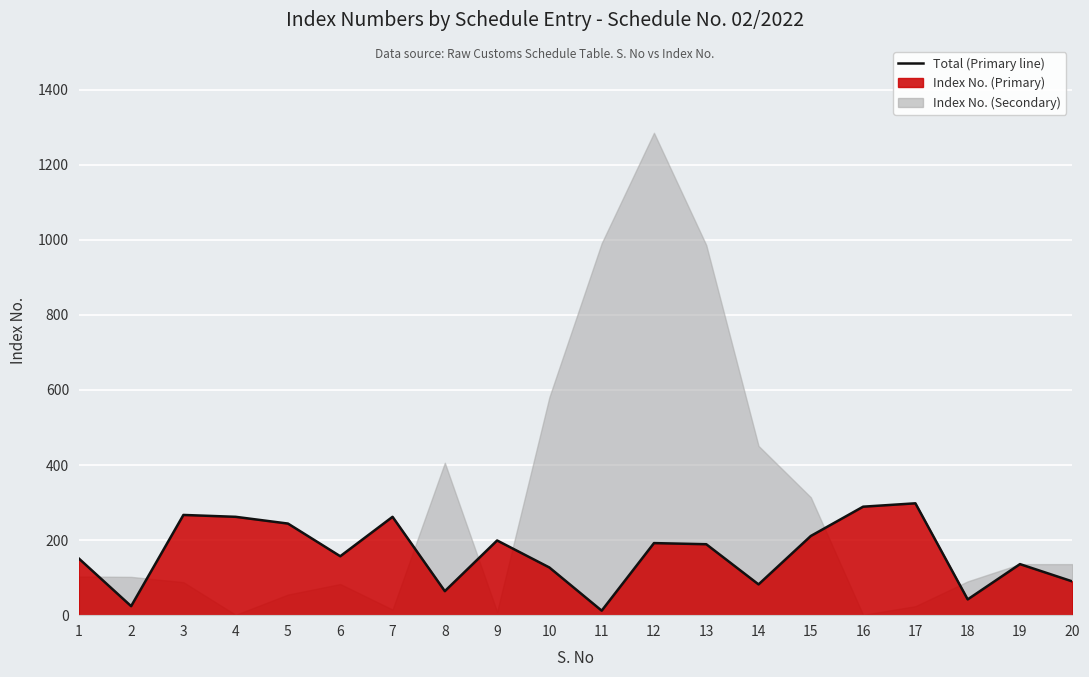

What is the sum of the values at 7 and 9?

461